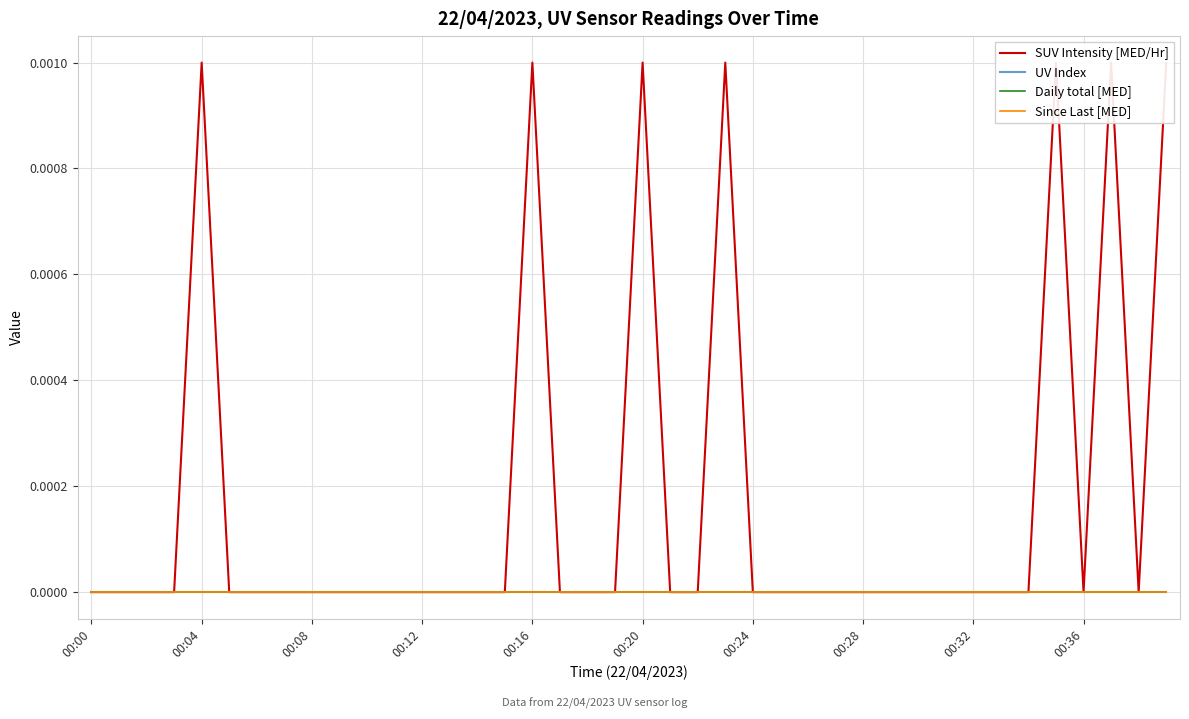

In SUV Intensity [MED/Hr], how many points are higher than both neighbors (excluding endpoints)?

6